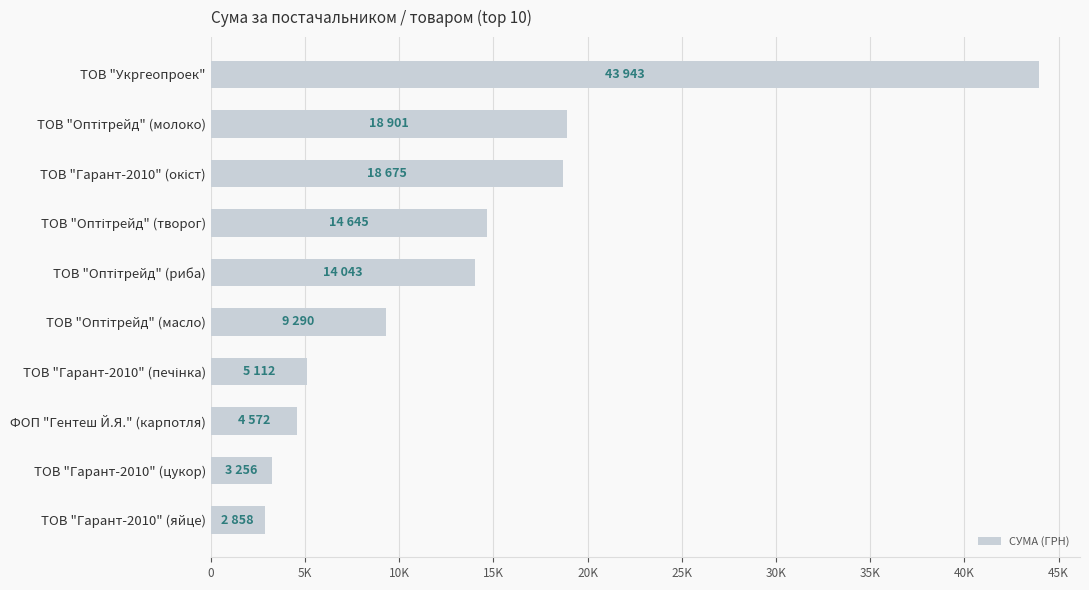

What is the greatest value displayed?

43943.4